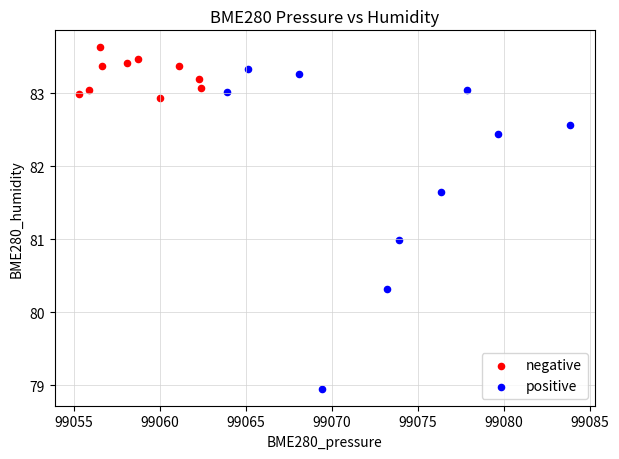

Which series reaches the maximum Y coordinate?

negative